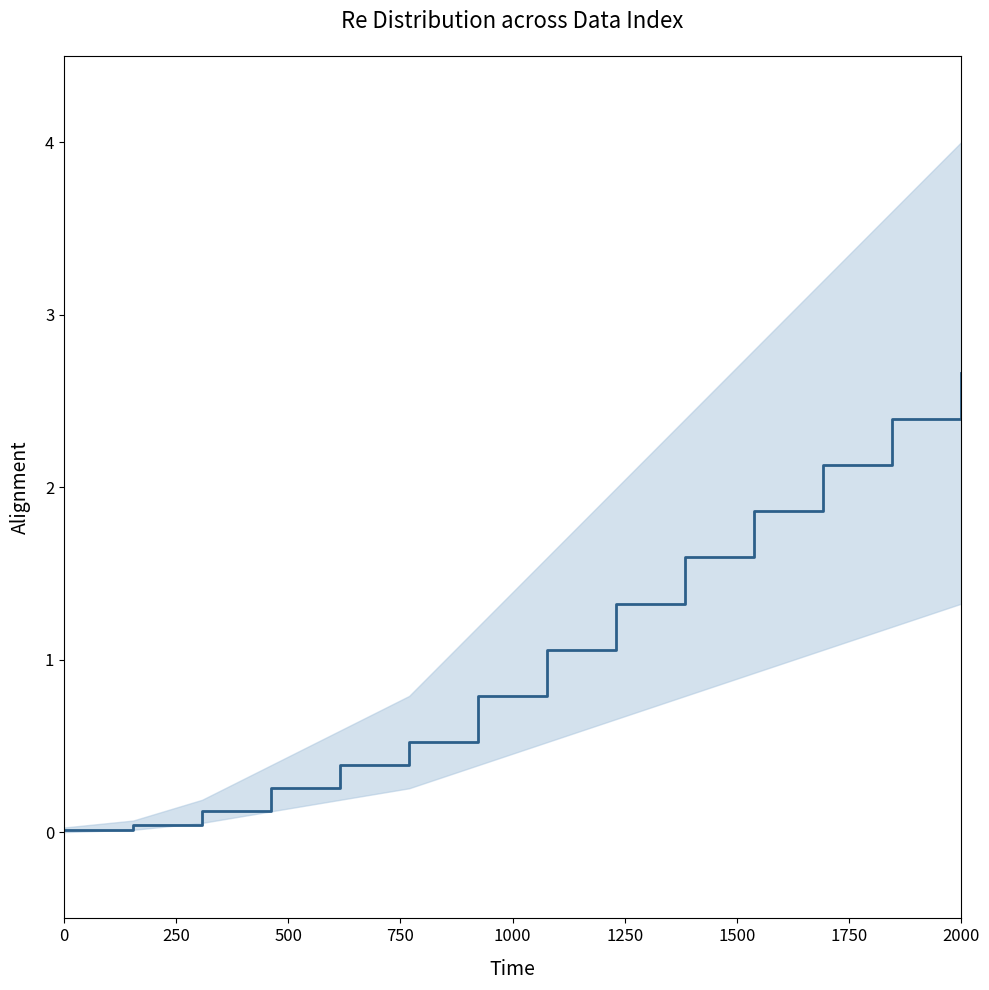

What is the label of the 14th point from the left?

2000